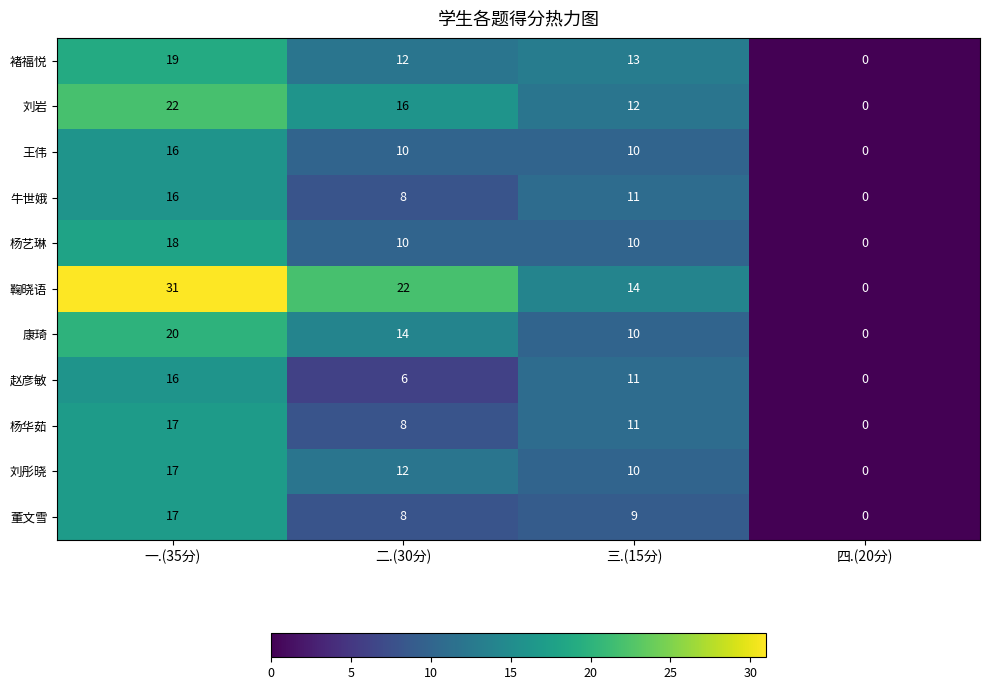

Which category has the highest value across all series?

一.(35分)